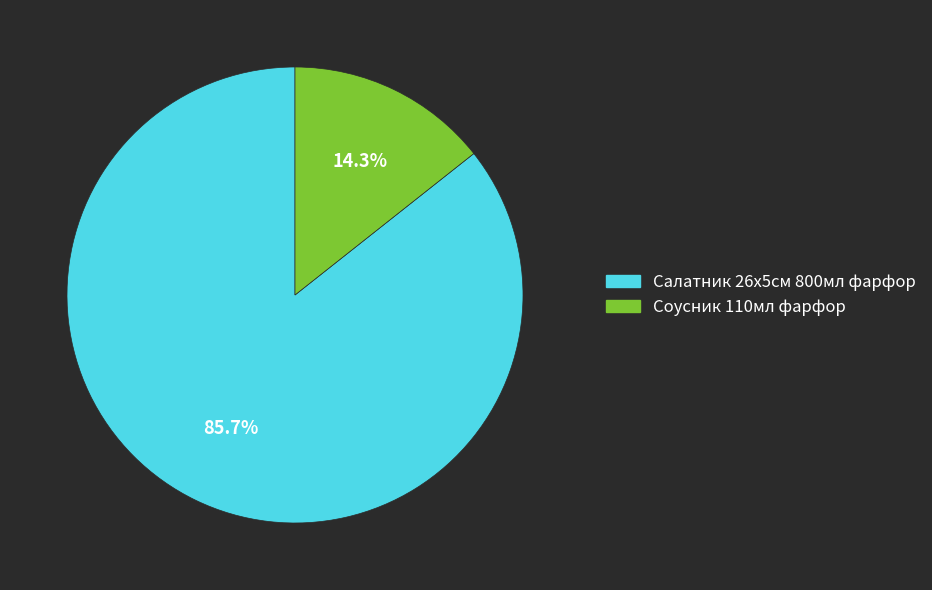

What percentage is NOT represented by Соусник 110мл фарфор?

85.7%